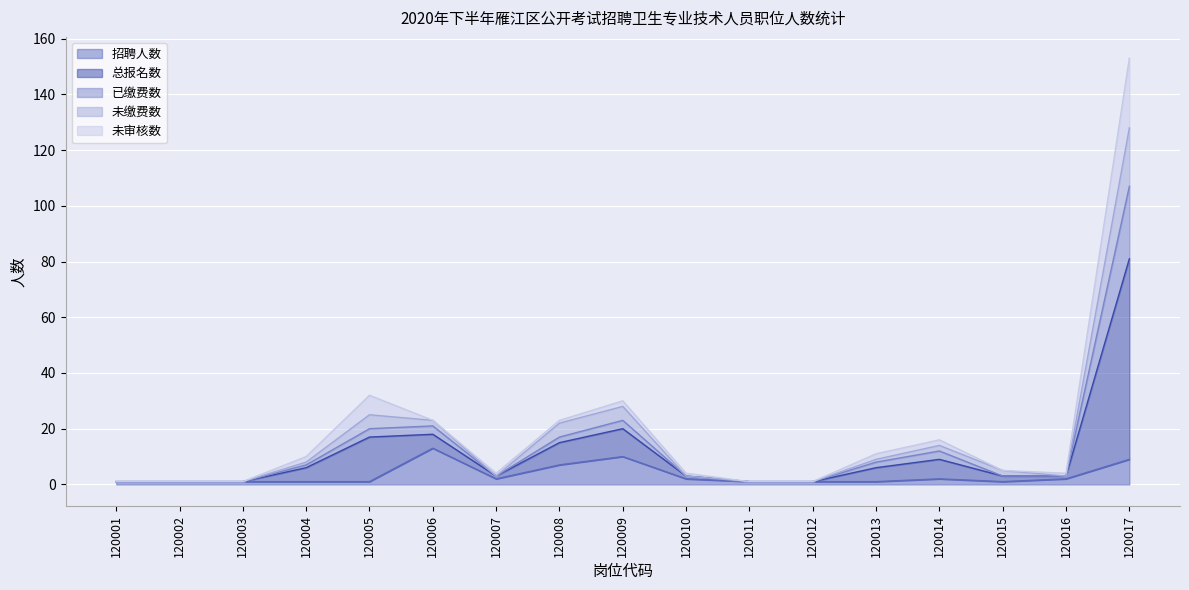

True or false: 未缴费数 and 总报名数 intersect in this chart.

False